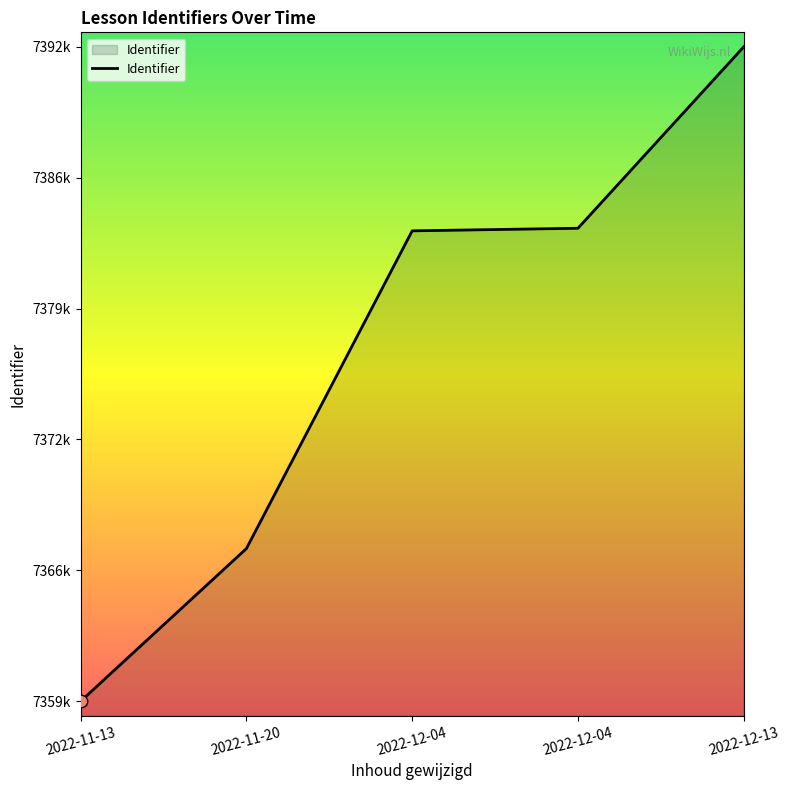

What is the change in value from 2022-12-04 to 2022-12-04?

+132